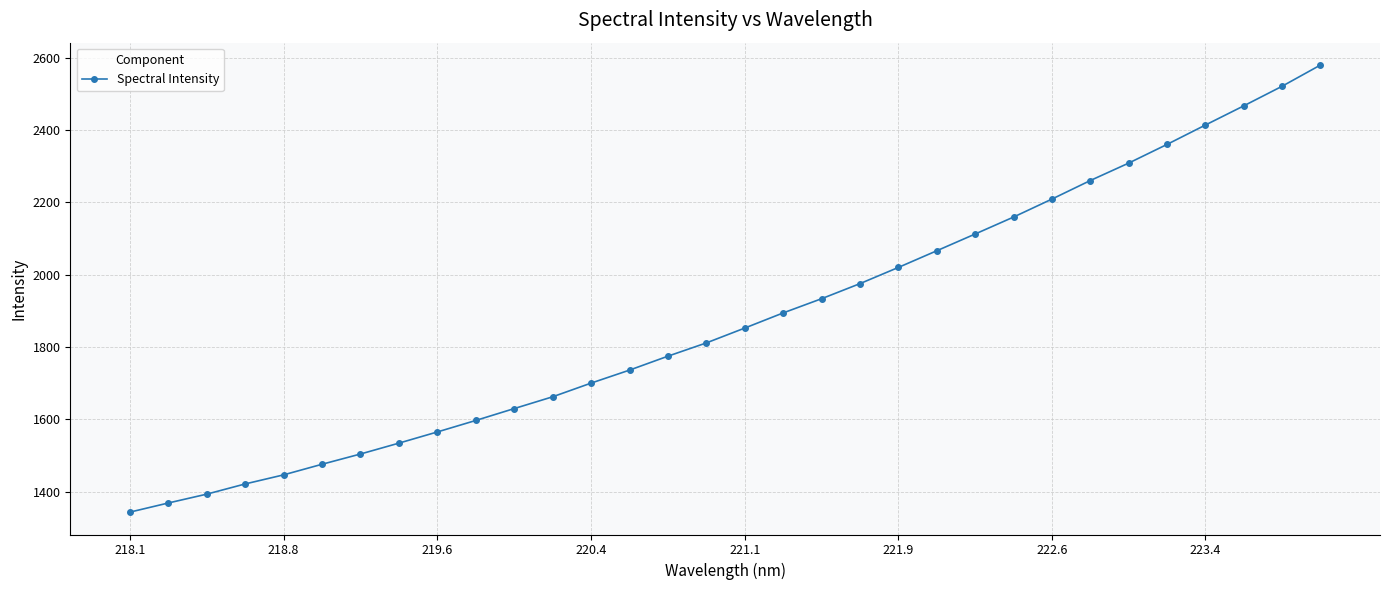

How many data points are above 1852?

16